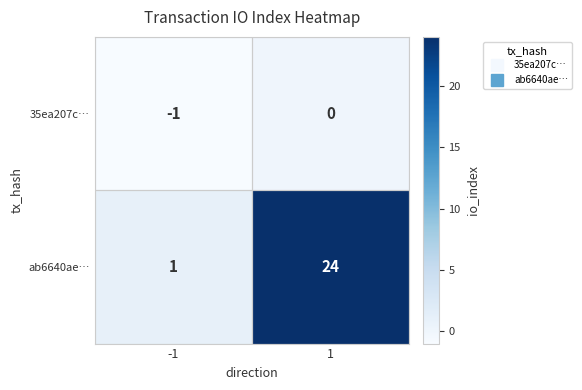

Between -1 and 1, which series saw the biggest shift?

ab6640ae…